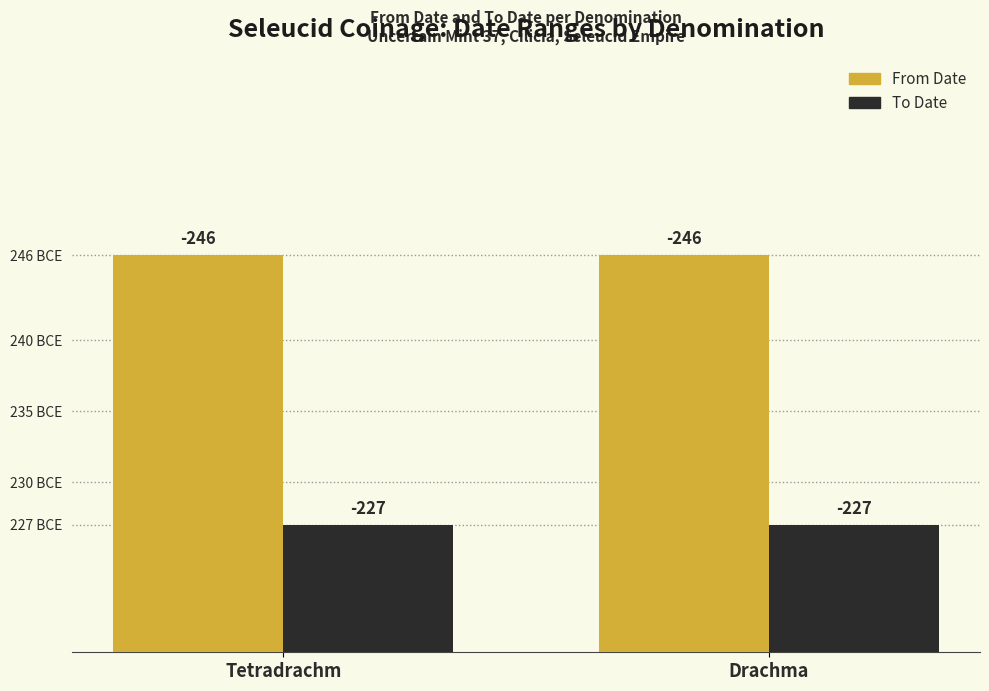

True or false: To Date has a value of -123 at Tetradrachm.

False